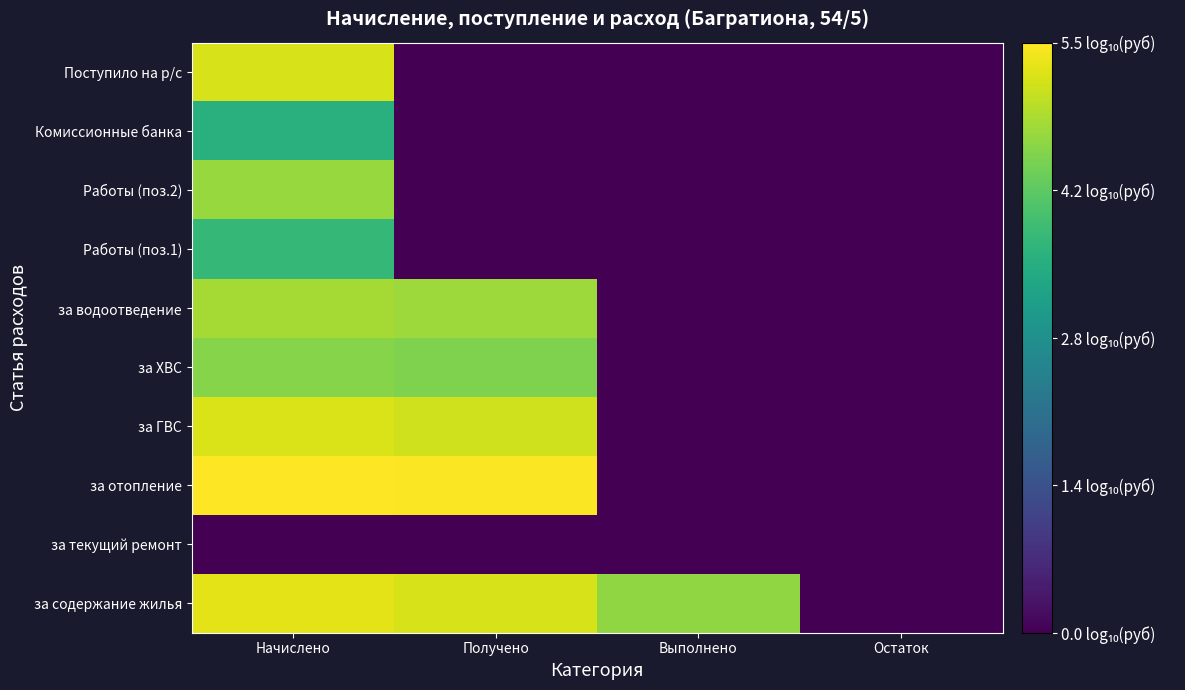

At how many categories does at least one series exceed 0?

3